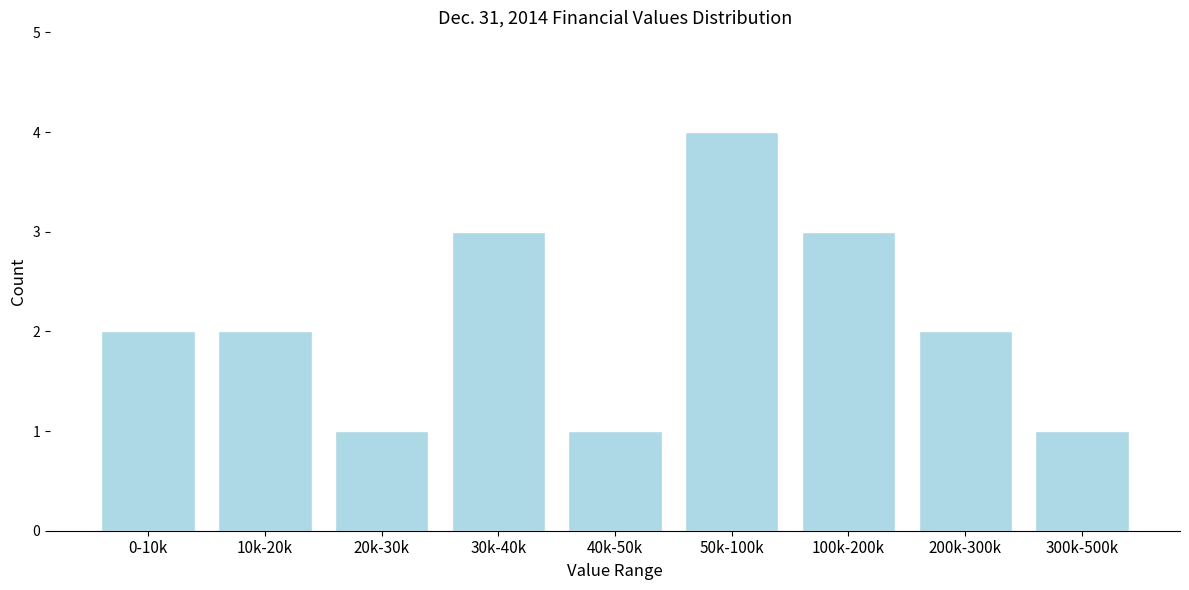

Reading left to right, extract all data points from this chart.

2	2	1	3	1	4	3	2	1